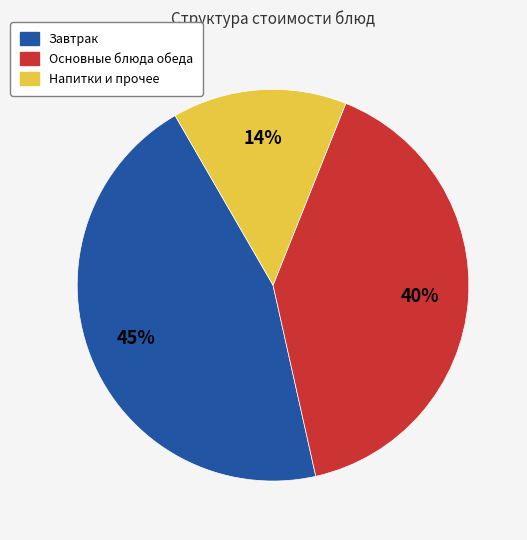

To the nearest percent, what is the average slice percentage?

33%